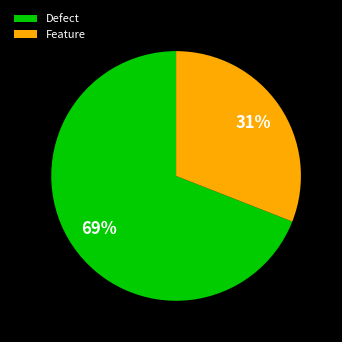

To the nearest percent, what is the difference between the Defect and Feature slice percentages?

38%